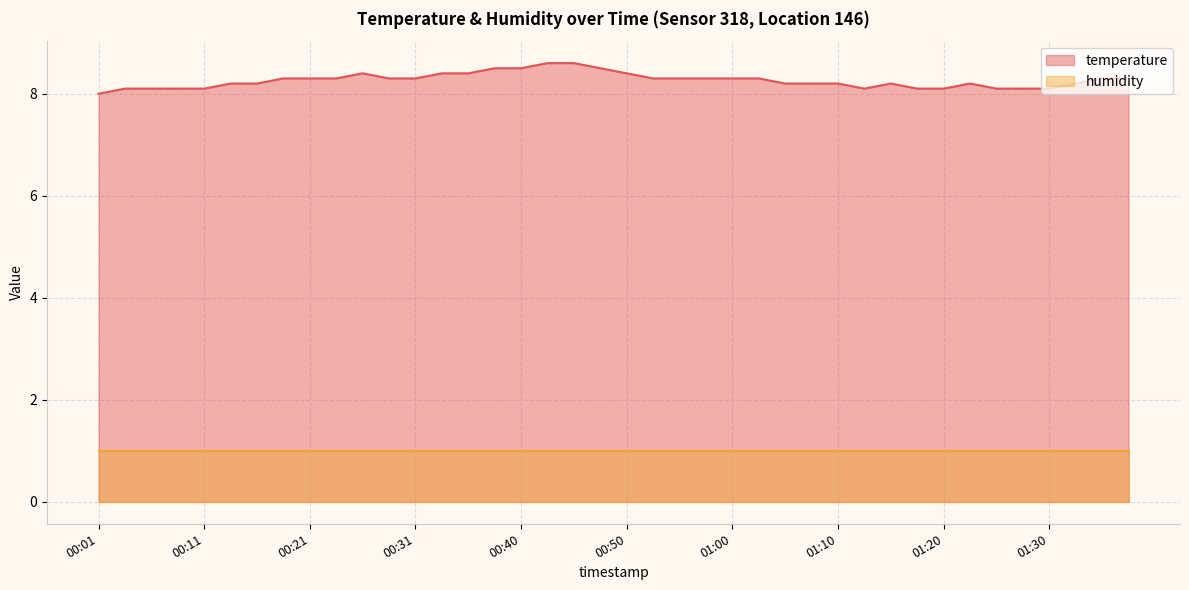

What is the label of the 3rd point from the left?

00:06